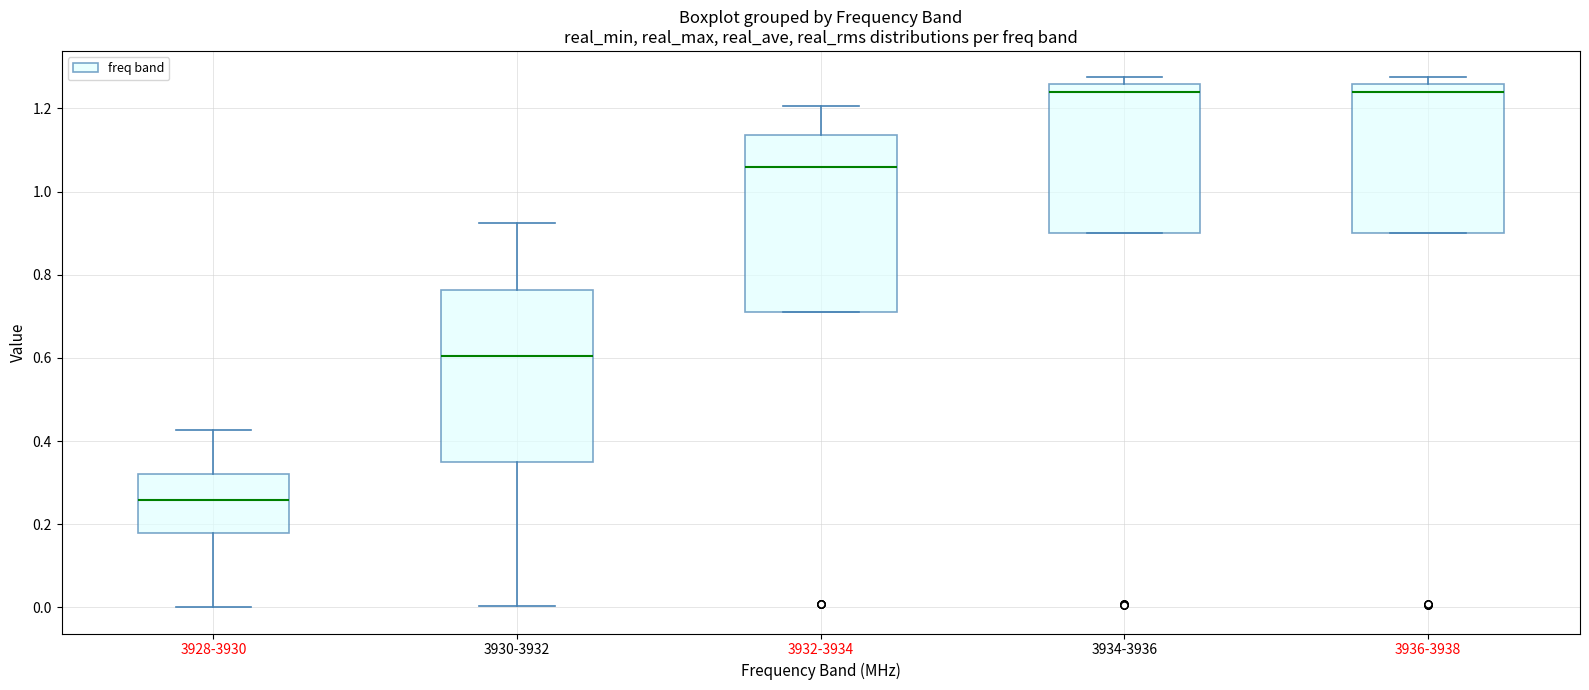

Which box's median line is the lowest?

3928-3930